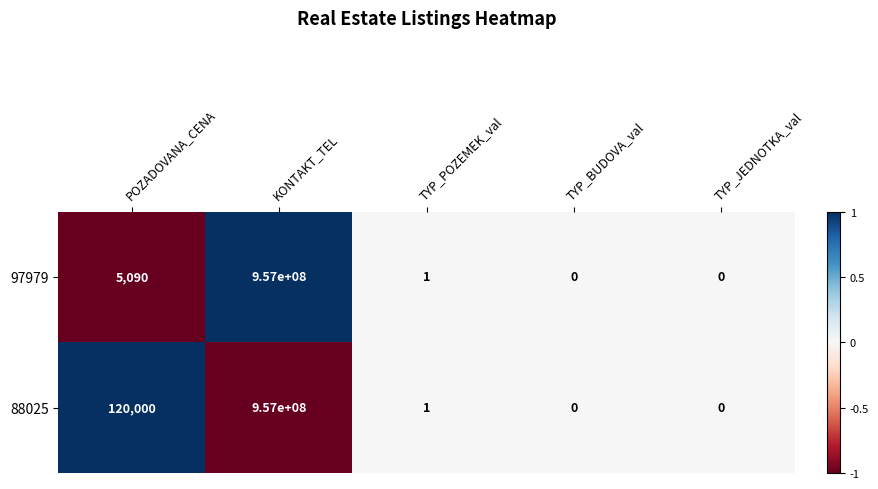

What is the approximate value of 97979 at KONTAKT_TEL?

957000000